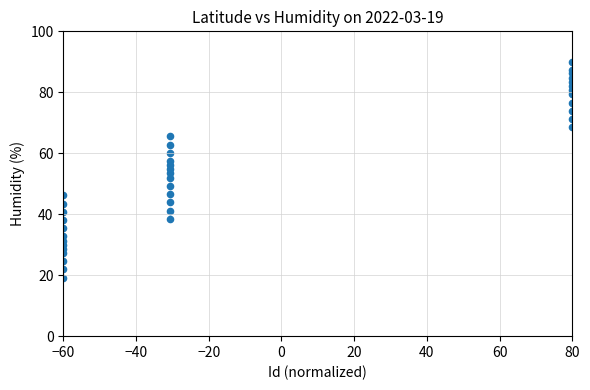

What is the range of X values (max minus min)?

140.0